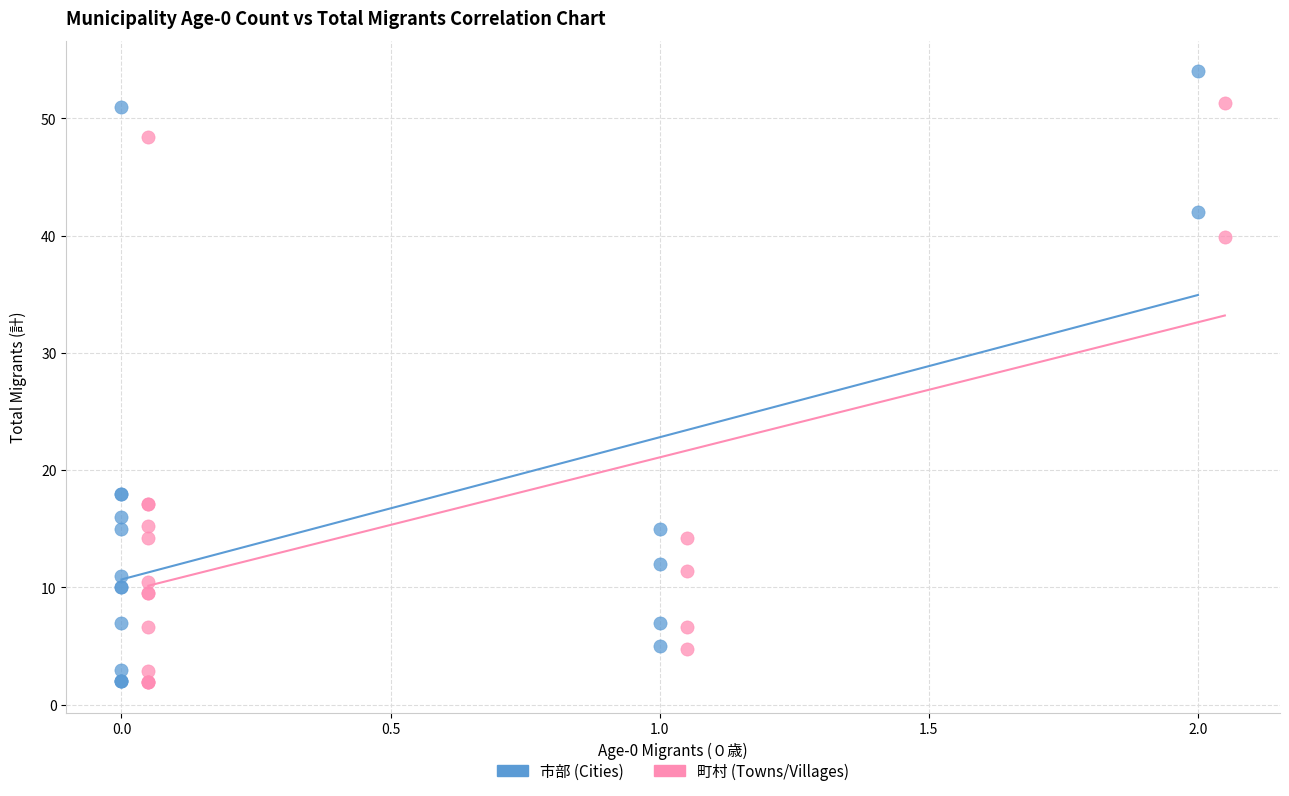

Which series has the widest spread of Y values?

市部 (Cities)